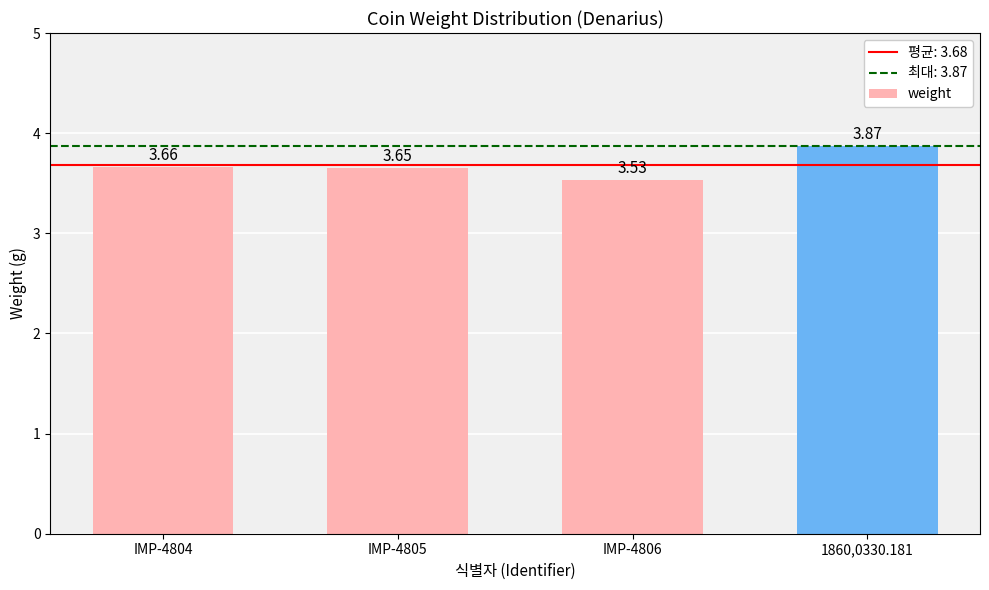

Does the chart contain stacked bars?

No